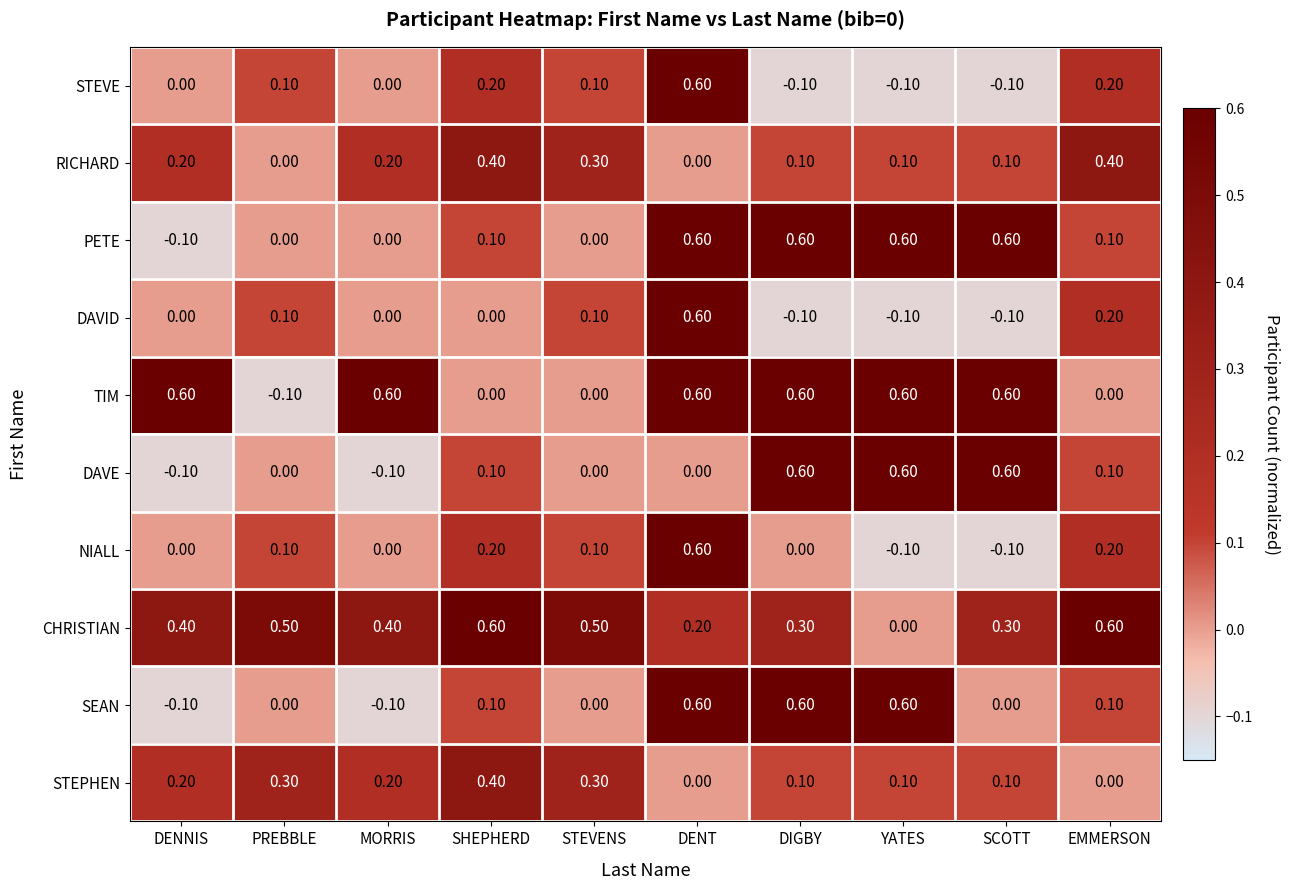

What is the sum of the SEAN values at SHEPHERD and YATES?

0.7